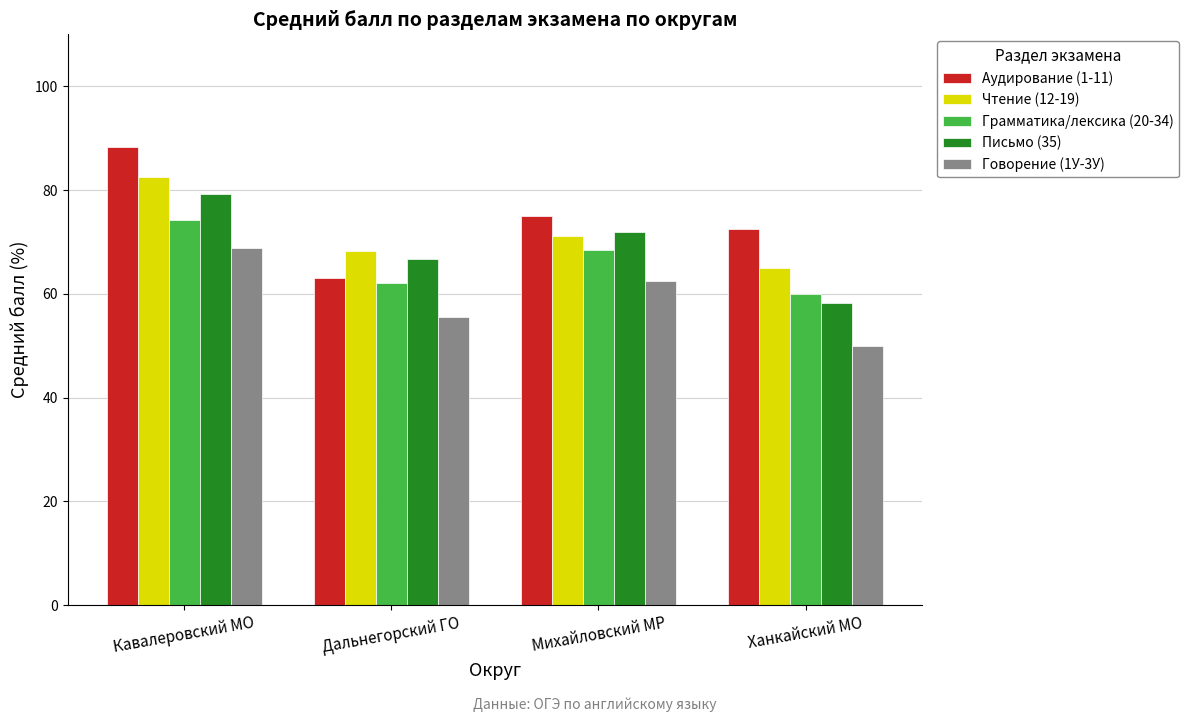

What is the minimum value for Грамматика/лексика (20-34)?

60.0